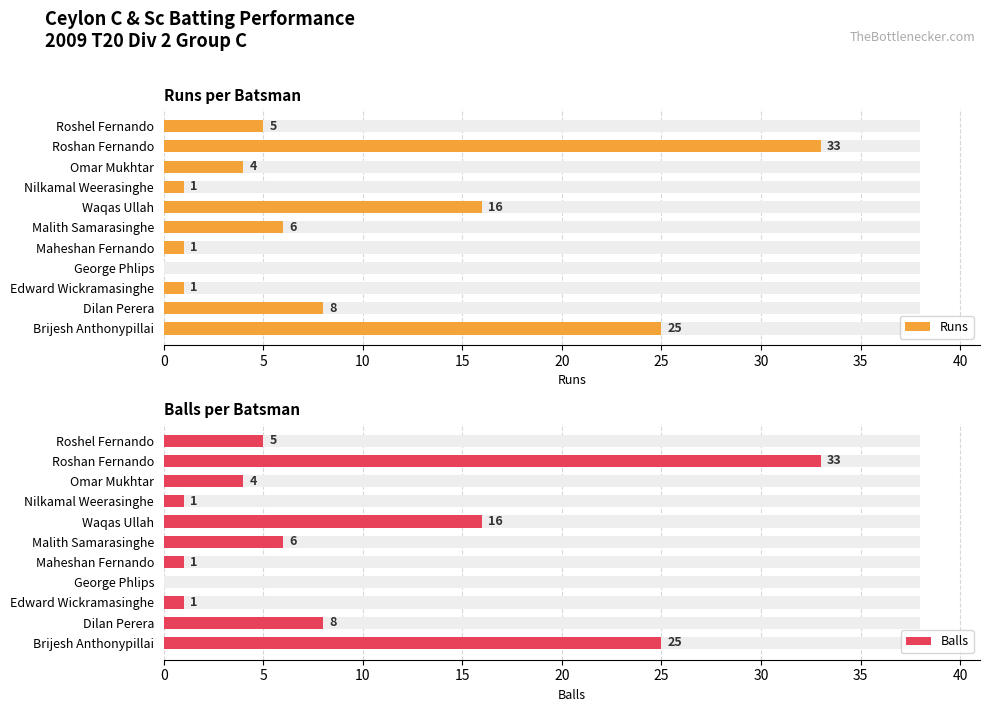

What is the highest value of the Balls series?

33